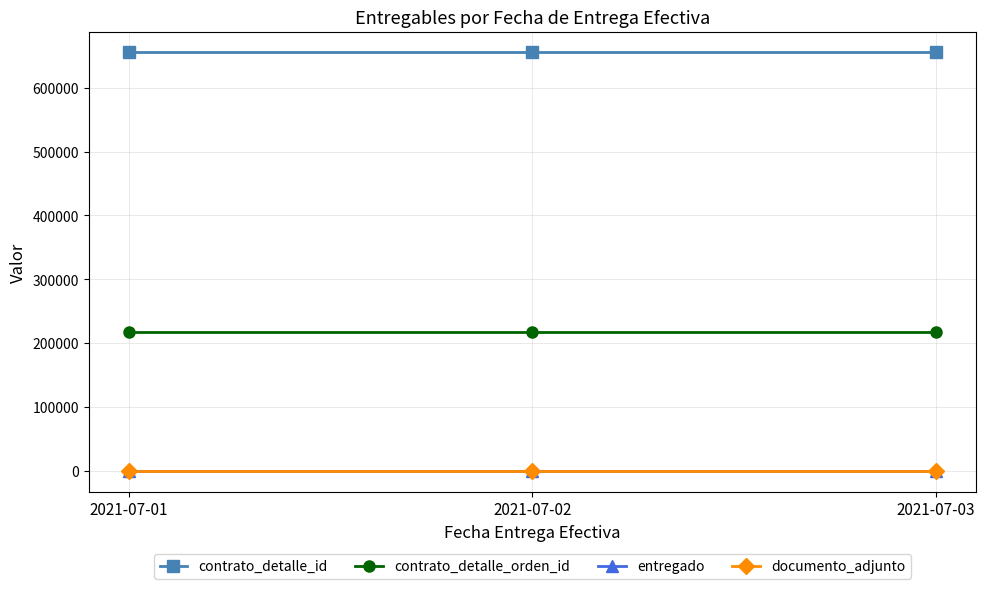

Reading left to right, extract all data points from this chart.

contrato_detalle_id: 655079	655079	655079
contrato_detalle_orden_id: 217899	217899	217899
entregado: 1	1	1
documento_adjunto: 1	1	1